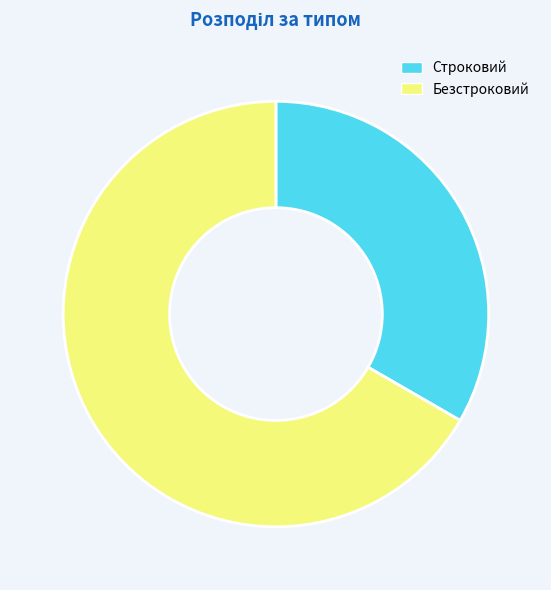

Approximately how many times larger is the value at Безстроковий compared to Строковий?

2.0